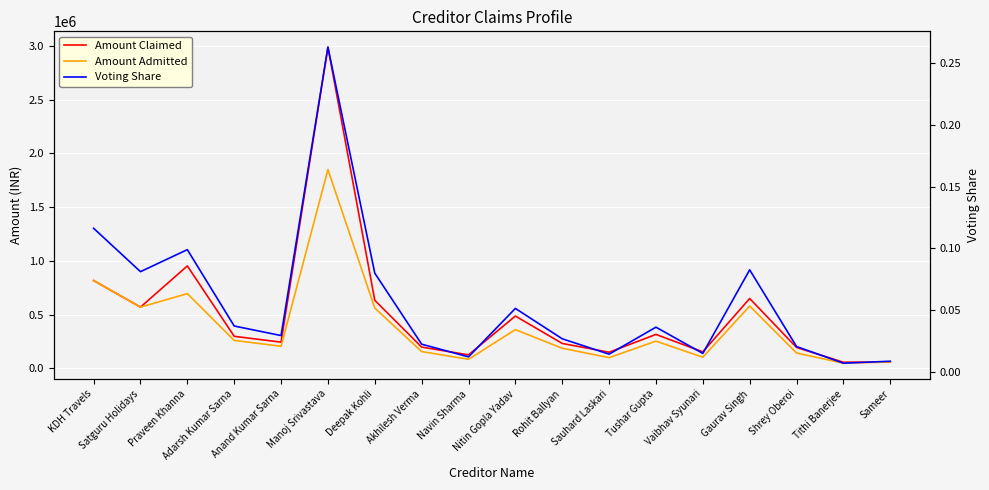

True or false: Amount Admitted has more than 1 points higher than both neighbors.

True